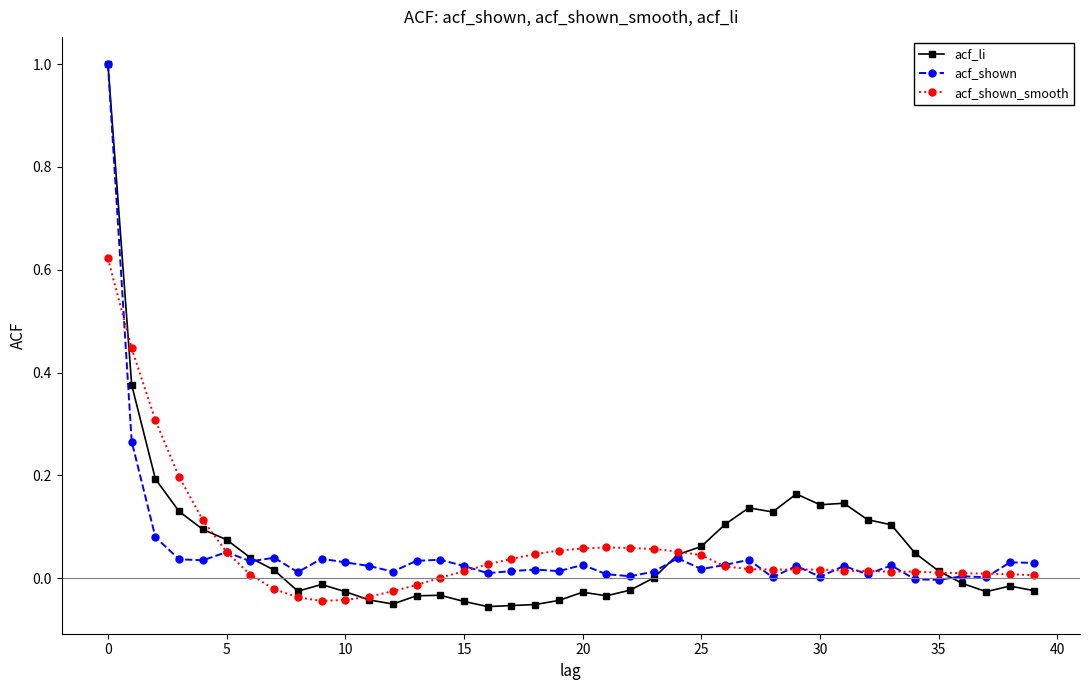

True or false: acf_shown has more than 0 points higher than both neighbors.

True